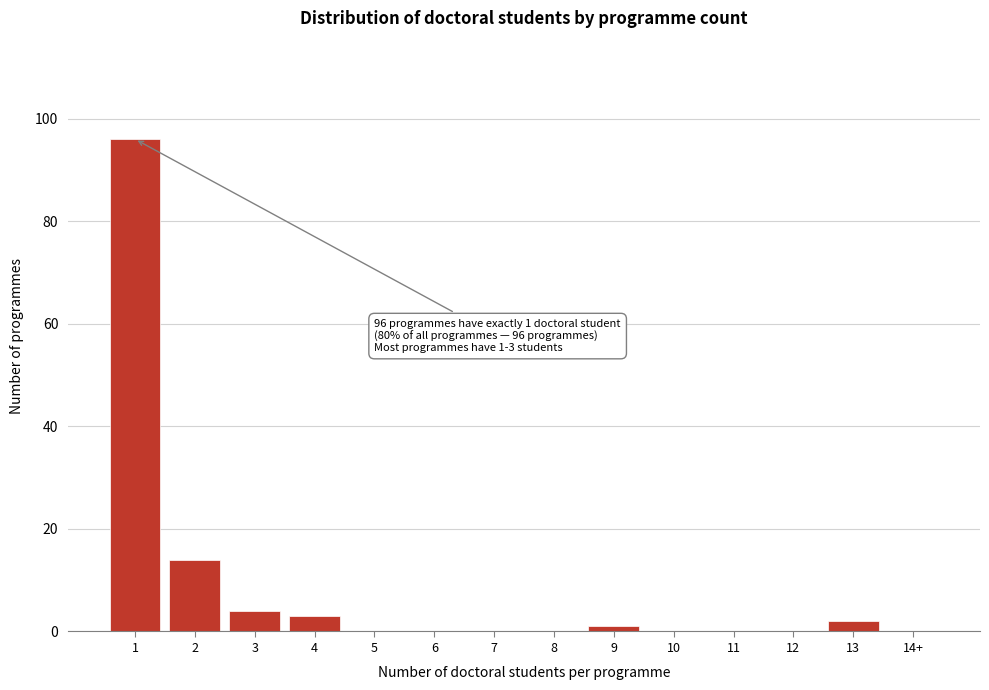

Reading left to right, list all the values displayed in this chart.

1=96	2=14	3=4	4=3	5=0	6=0	7=0	8=0	9=1	10=0	11=0	12=0	13=2	14+=0